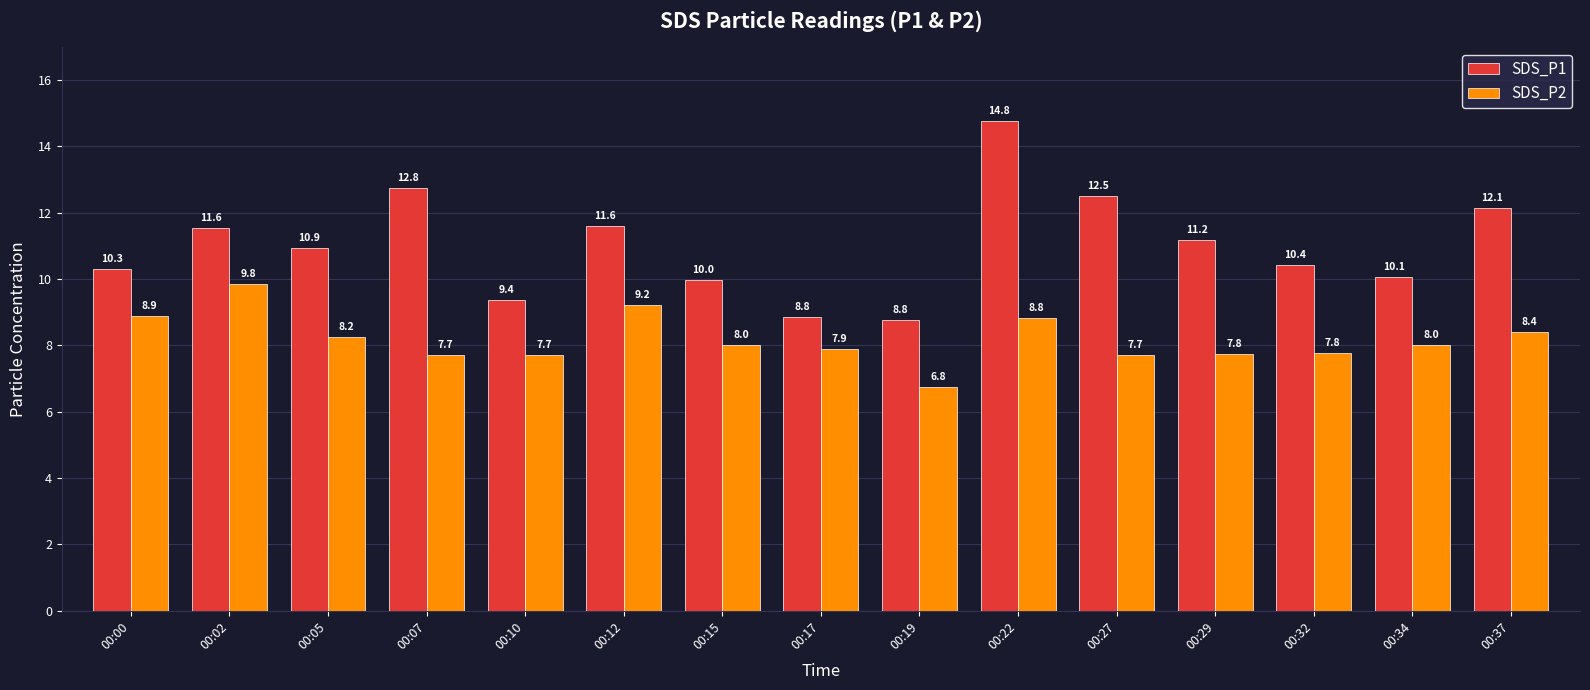

What is the difference between the second highest and second lowest values in the SDS_P2 series?

1.5